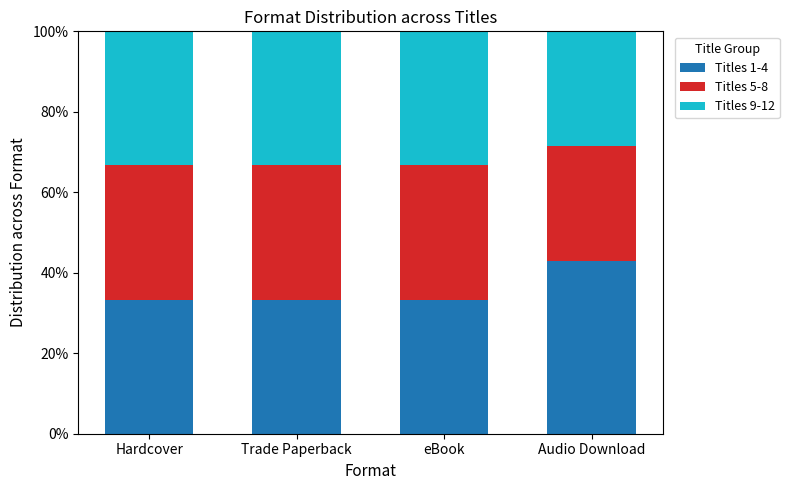

What is the difference between the Titles 1-4 values at Audio Download and Hardcover?

9.5